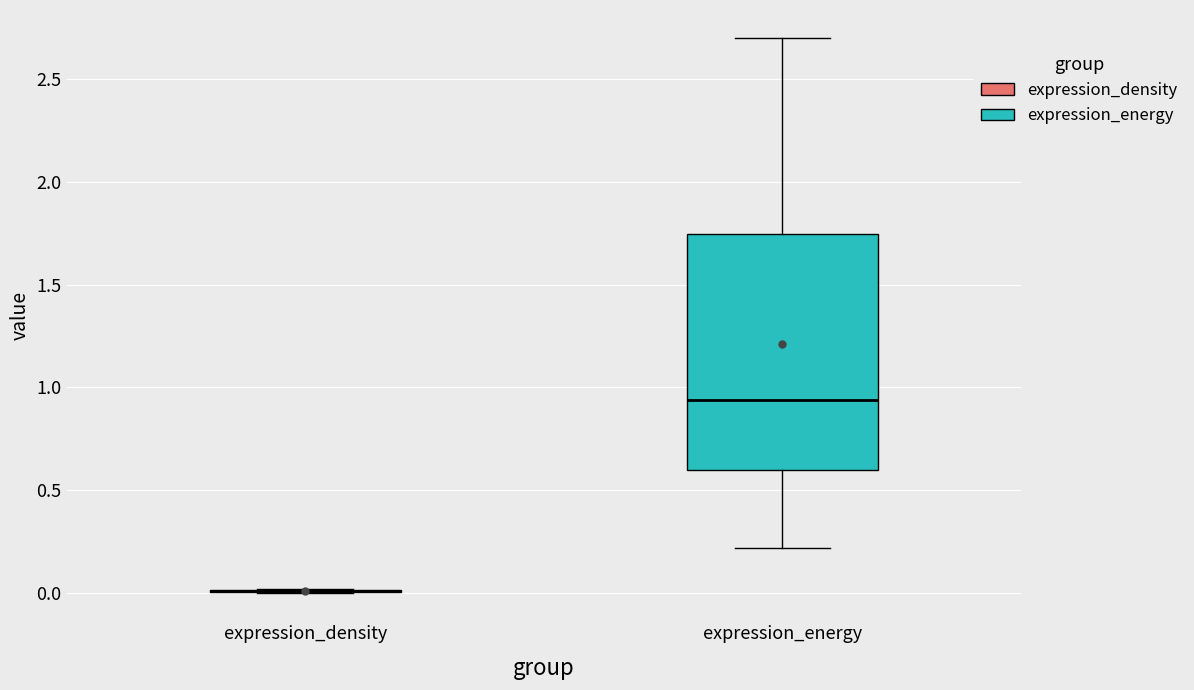

Reading left to right, transcribe this box plot: for each box, give where its median line is, the range the box spans, and where its two whiskers end, as read against the y-axis. The values are not printed on the chart, so give them approximately, as read against the axis.

expression_density: box collapsed to a line at 0.00, whiskers 0.00 to 0.00
expression_energy: median 0.95, box 0.60 to 1.75, whiskers 0.20 to 2.70